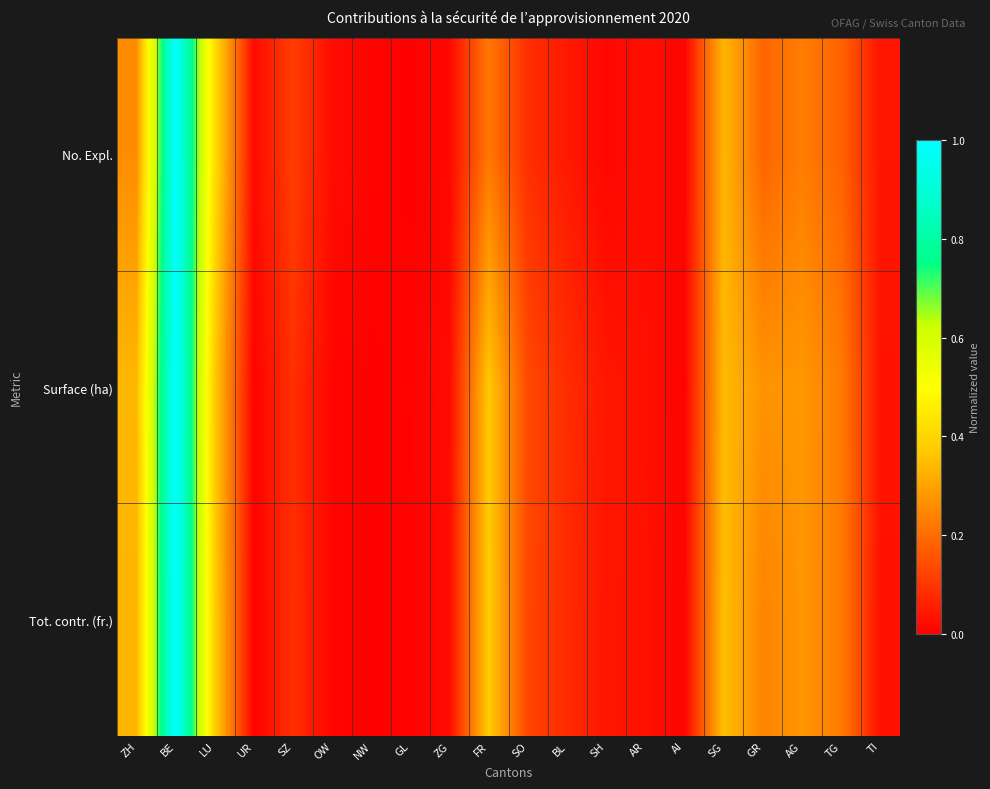

Which series has the largest range (max minus min)?

No. Expl.